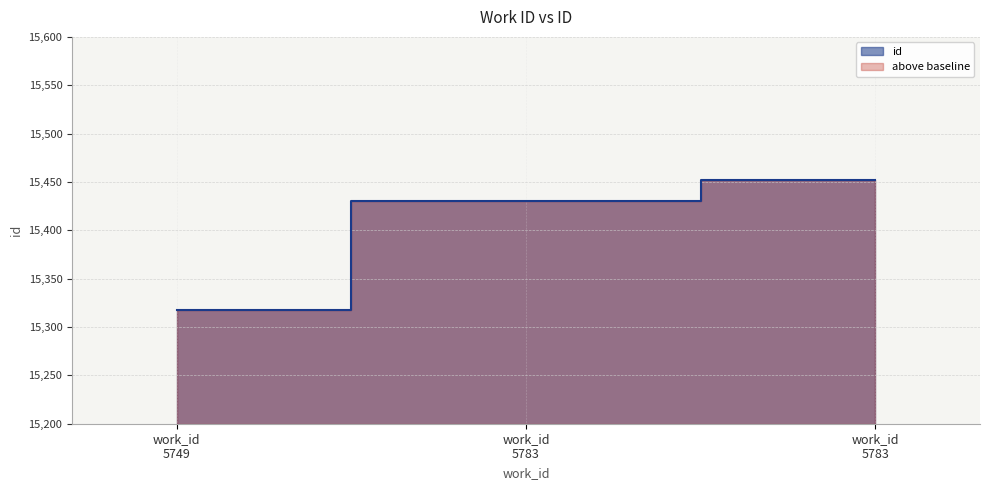

List the labels in order of value, smallest first.

work_id 5749, work_id 5783, work_id 5783